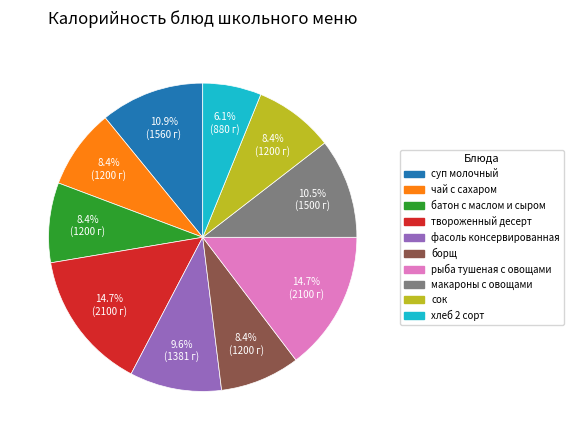

What percentage is NOT represented by борщ?

91.6%